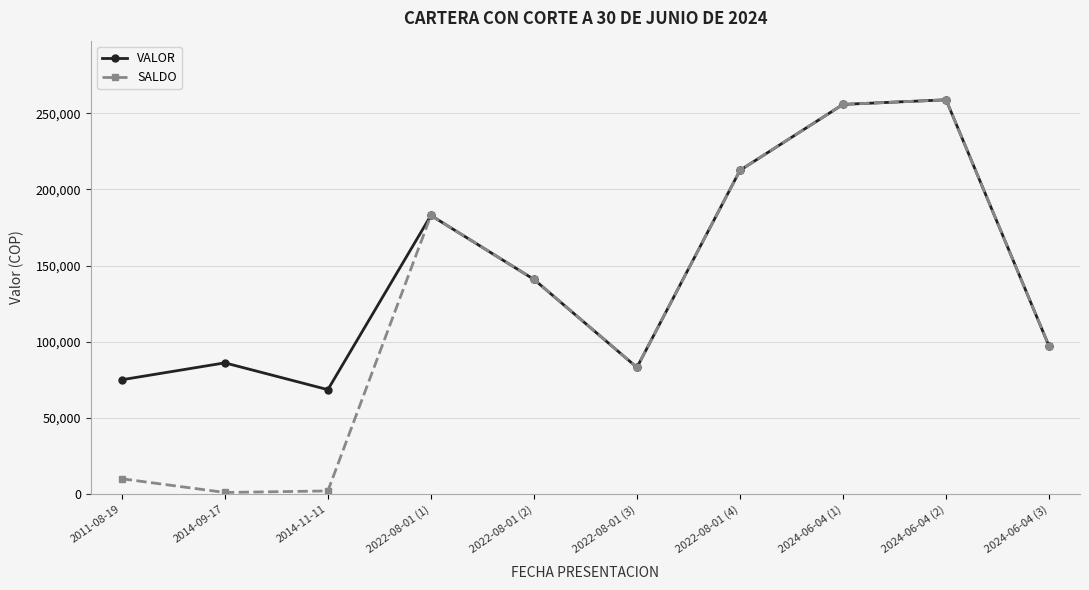

True or false: SALDO has a value of 255794 at 2024-06-04 (1).

True